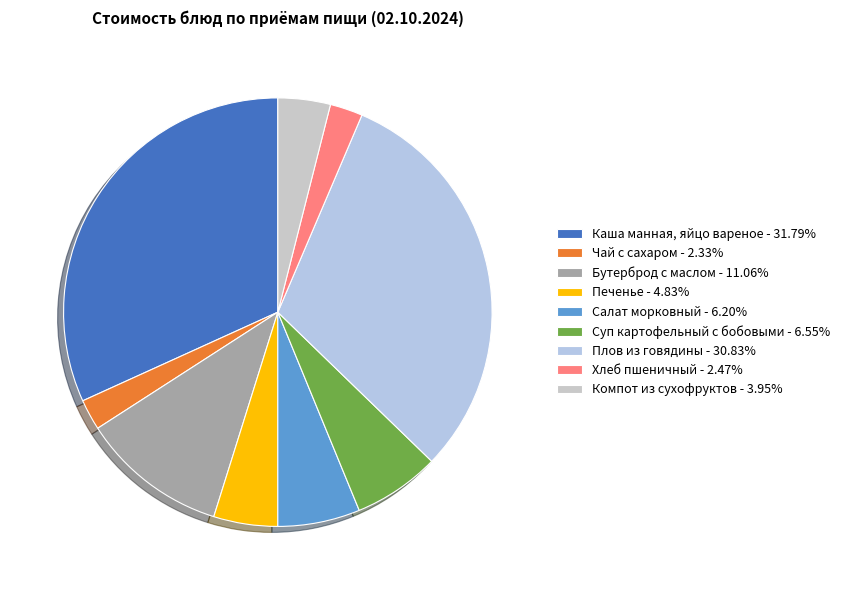

To the nearest percent, what portion does Компот из сухофруктов represent?

4%